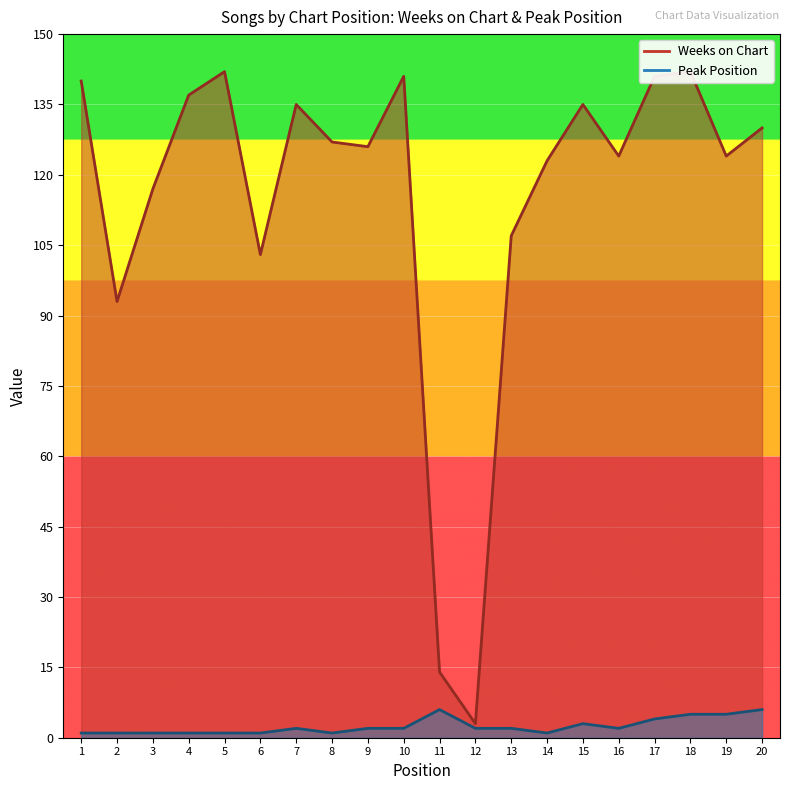

What is the sum of all Weeks on Chart values?

2304